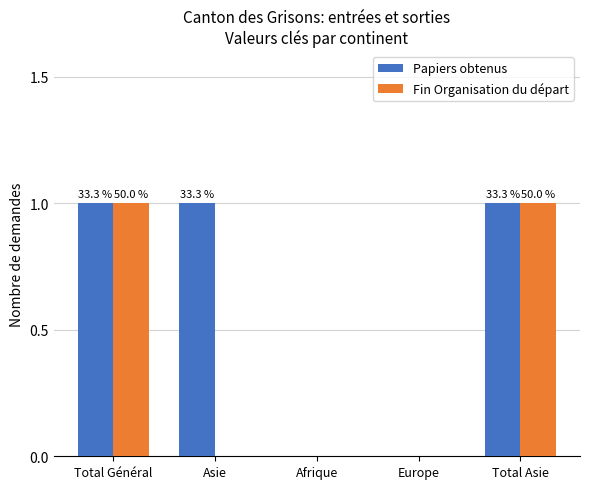

What are all the series names shown in the legend?

Papiers obtenus, Fin Organisation du départ